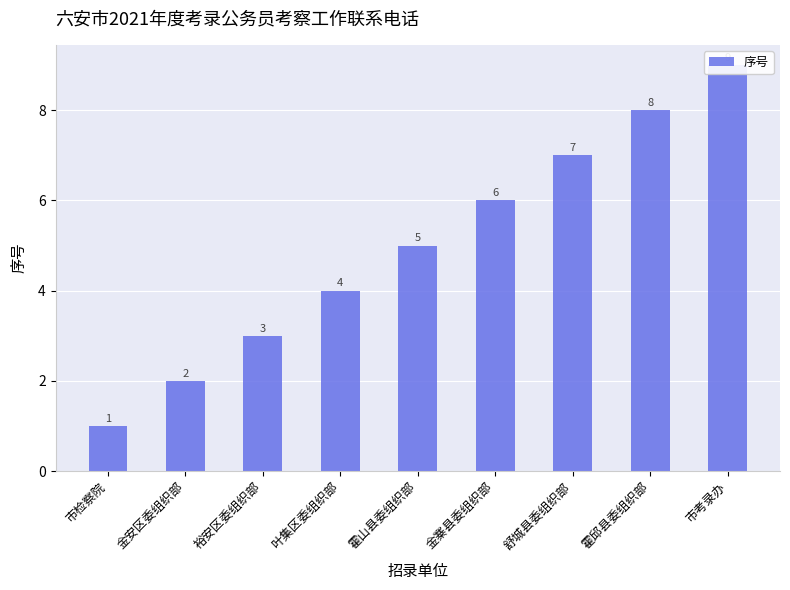

True or false: the data shows 6 at 金寨县委组织部.

True